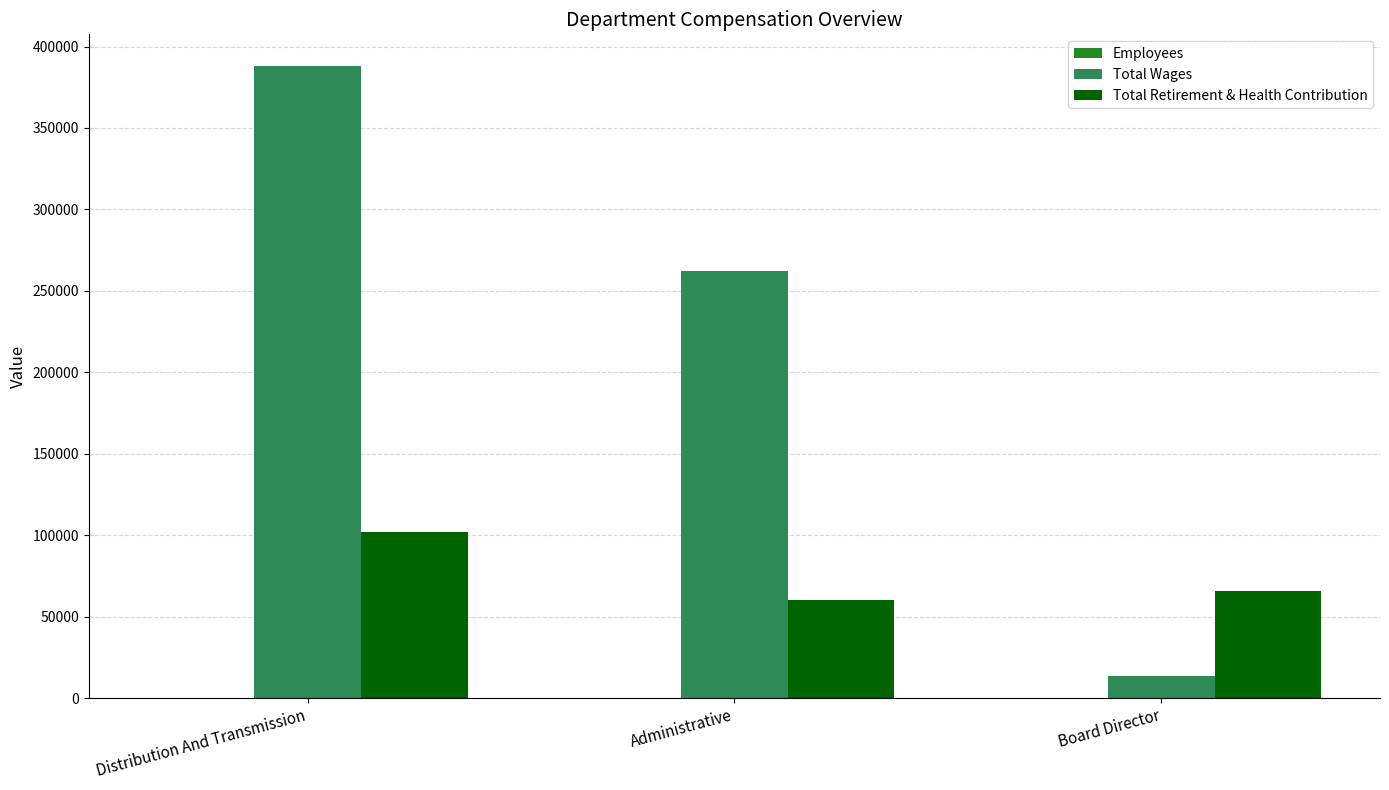

What is the greatest value displayed?

388068